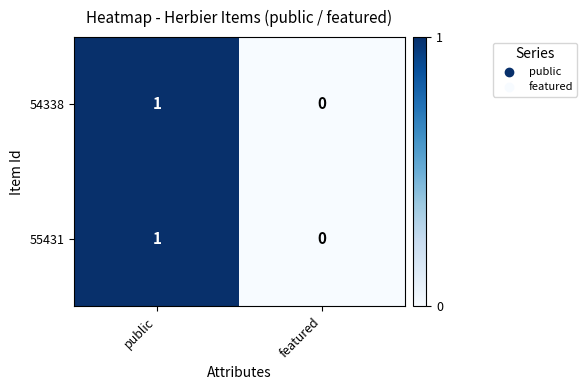

How many series are shown in this chart?

2